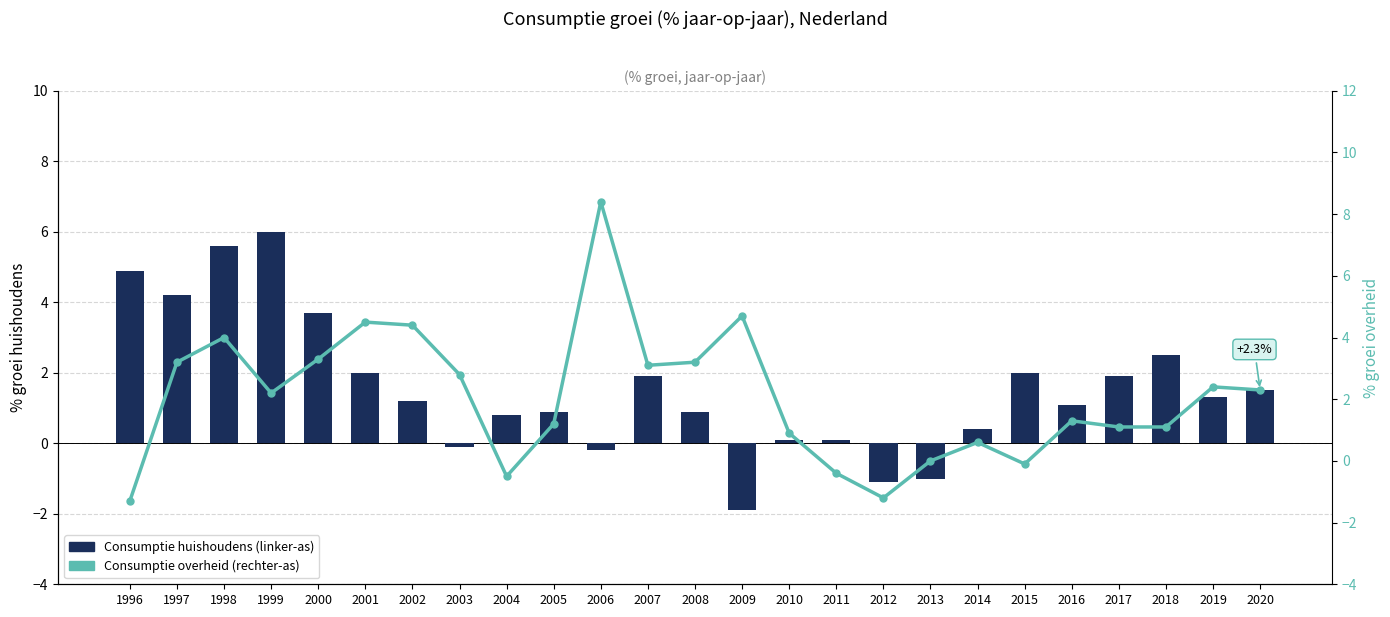

The value of Consumptie overheid (rechter-as) at 2014 is 0.6. True or false?

True